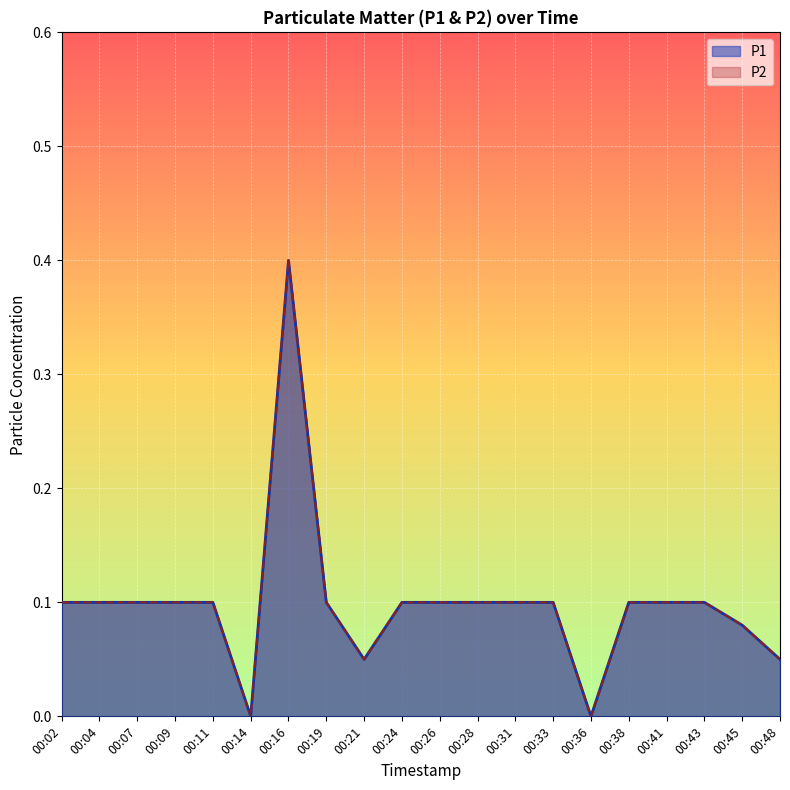

How many positive values does the P2 series have?

18